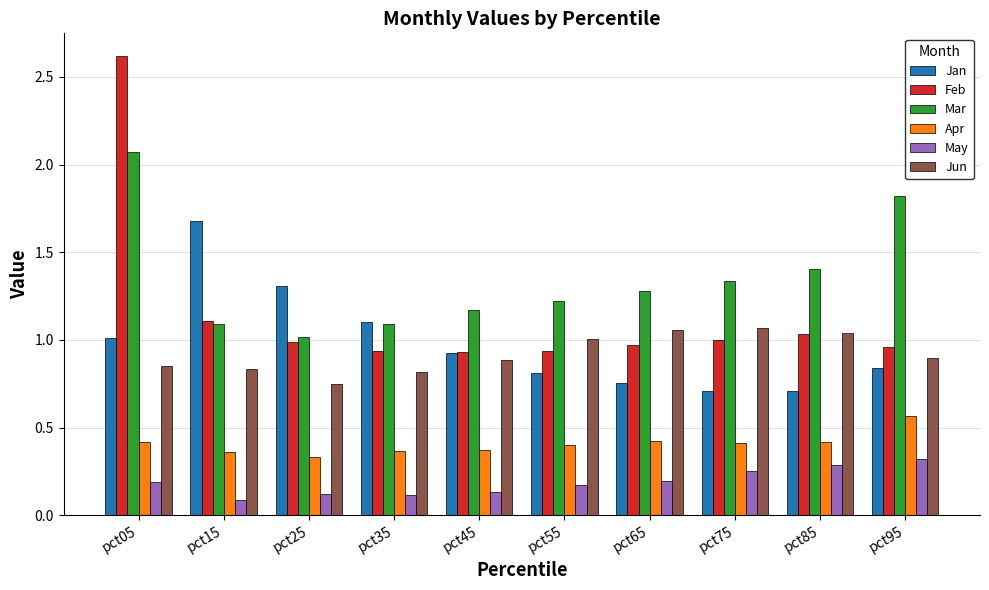

At which label does Apr reach its peak?

pct95